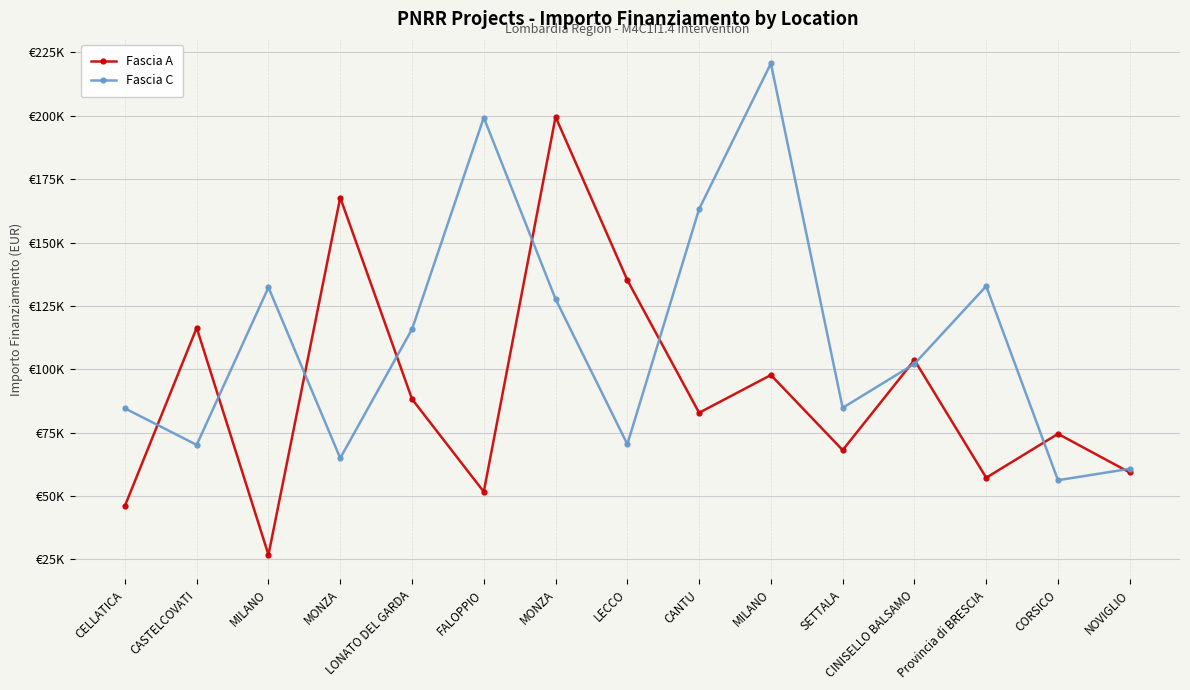

What is the label of the 5th point from the right?

SETTALA